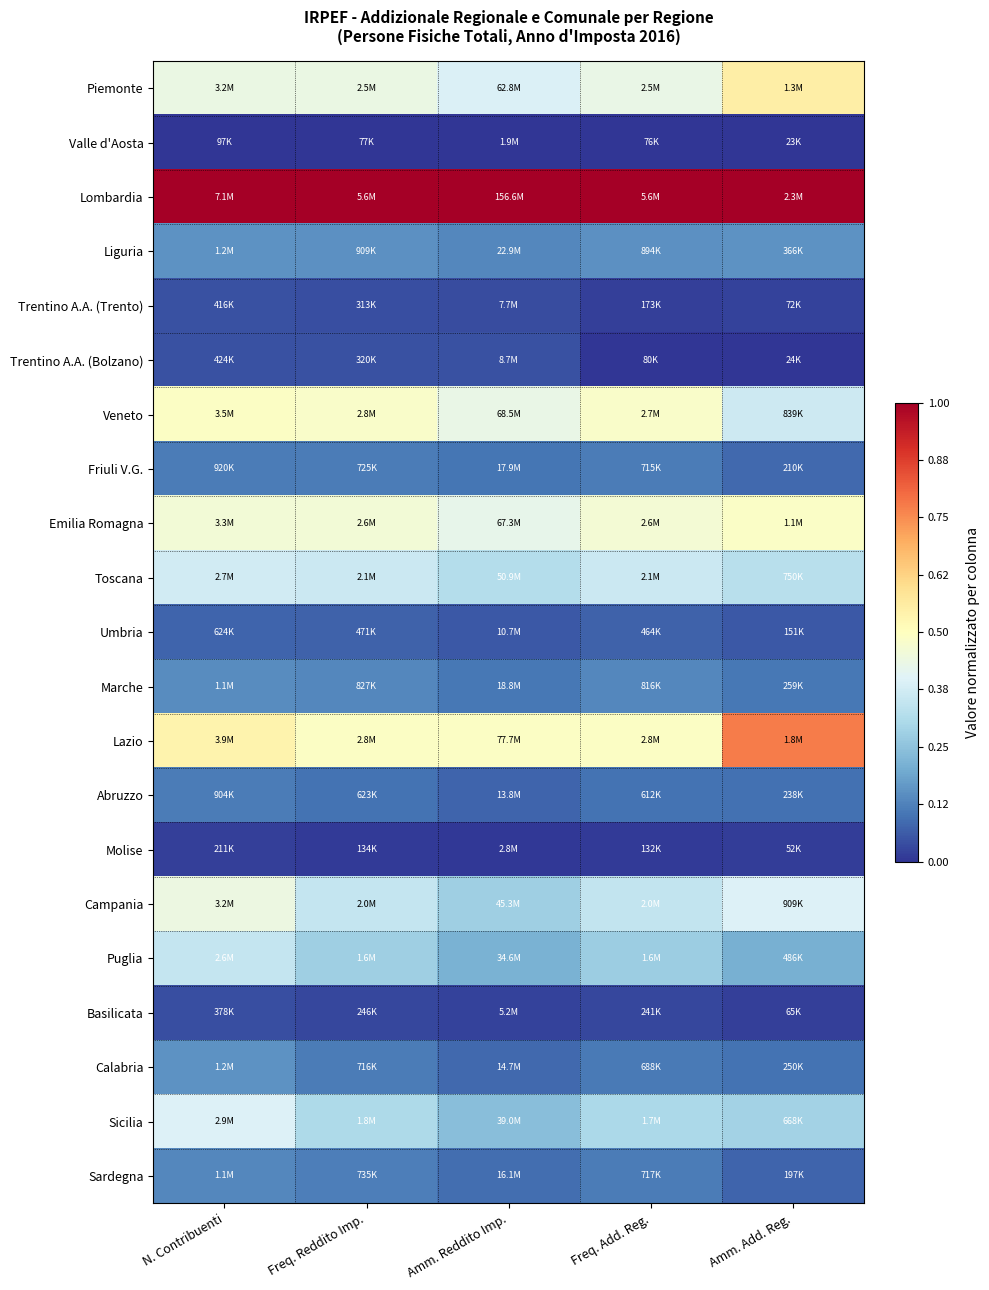

Rank the series at Freq. Add. Reg. from lowest to highest value.

Valle d'Aosta, Trentino A.A. (Bolzano), Molise, Trentino A.A. (Trento), Basilicata, Umbria, Abruzzo, Calabria, Friuli V.G., Sardegna, Marche, Liguria, Puglia, Sicilia, Campania, Toscana, Piemonte, Emilia Romagna, Veneto, Lazio, Lombardia